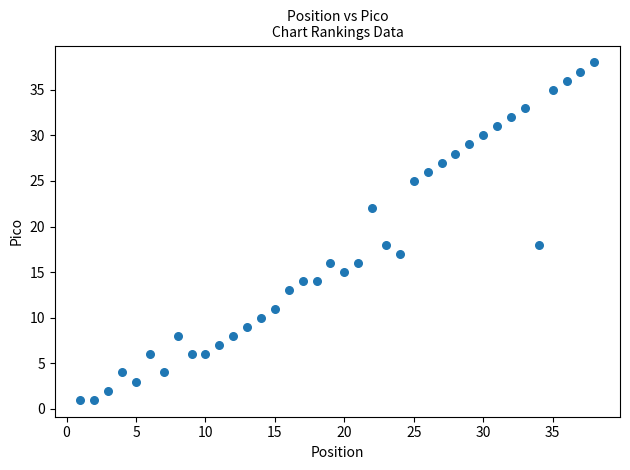

What is the range of Y values (max minus min)?

37